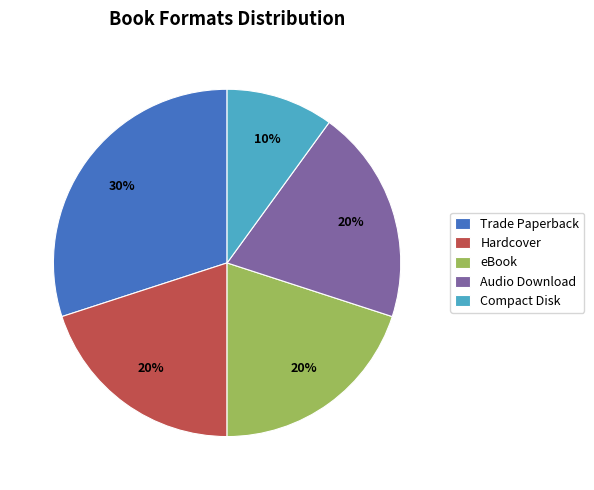

How many segments does this pie chart have?

5